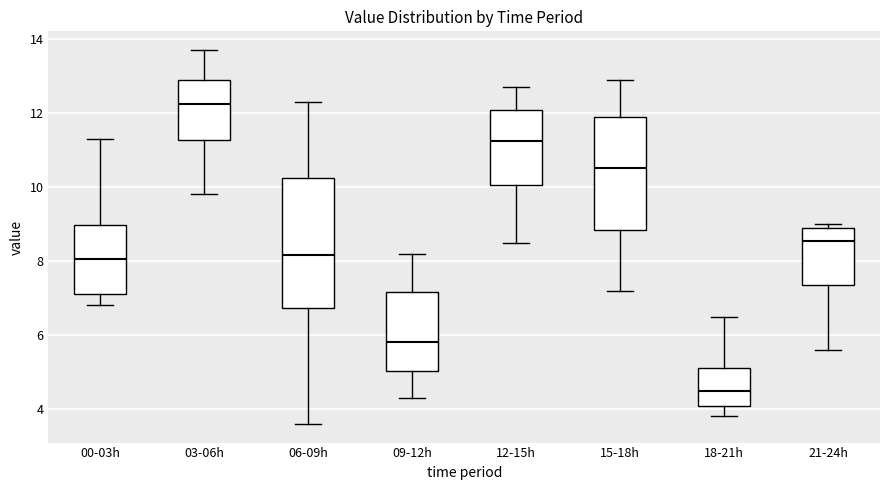

Reading left to right, transcribe this box plot: for each box, give where its median line is, the range the box spans, and where its two whiskers end, as read against the y-axis. The values are not printed on the chart, so give them approximately, as read against the axis.

00-03h: median 8.0, box 7.2 to 9.0, whiskers 6.8 to 11.4
03-06h: median 12.2, box 11.2 to 13.0, whiskers 9.8 to 13.8
06-09h: median 8.2, box 6.8 to 10.2, whiskers 3.6 to 12.4
09-12h: median 5.8, box 5.0 to 7.2, whiskers 4.4 to 8.2
12-15h: median 11.2, box 10.0 to 12.0, whiskers 8.6 to 12.8
15-18h: median 10.6, box 8.8 to 12.0, whiskers 7.2 to 13.0
18-21h: median 4.6, box 4.0 to 5.2, whiskers 3.8 to 6.6
21-24h: median 8.6, box 7.4 to 9.0, whiskers 5.6 to 9.0 (just above the box's upper edge)